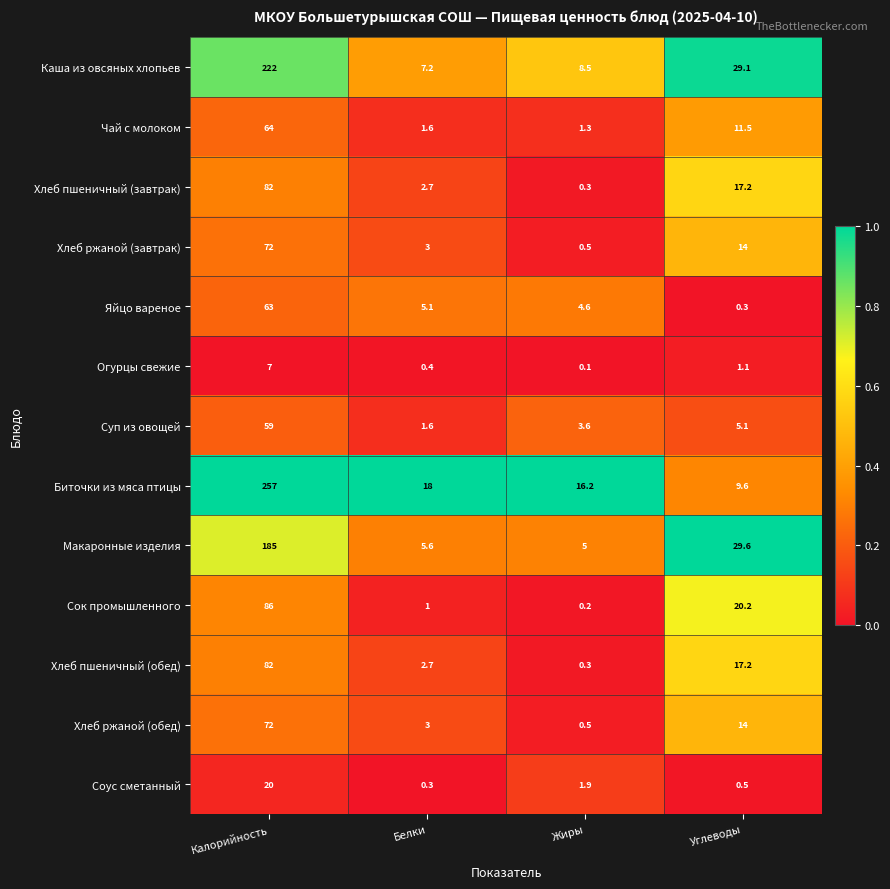

What is the difference between the highest and lowest values at Калорийность?

250.0